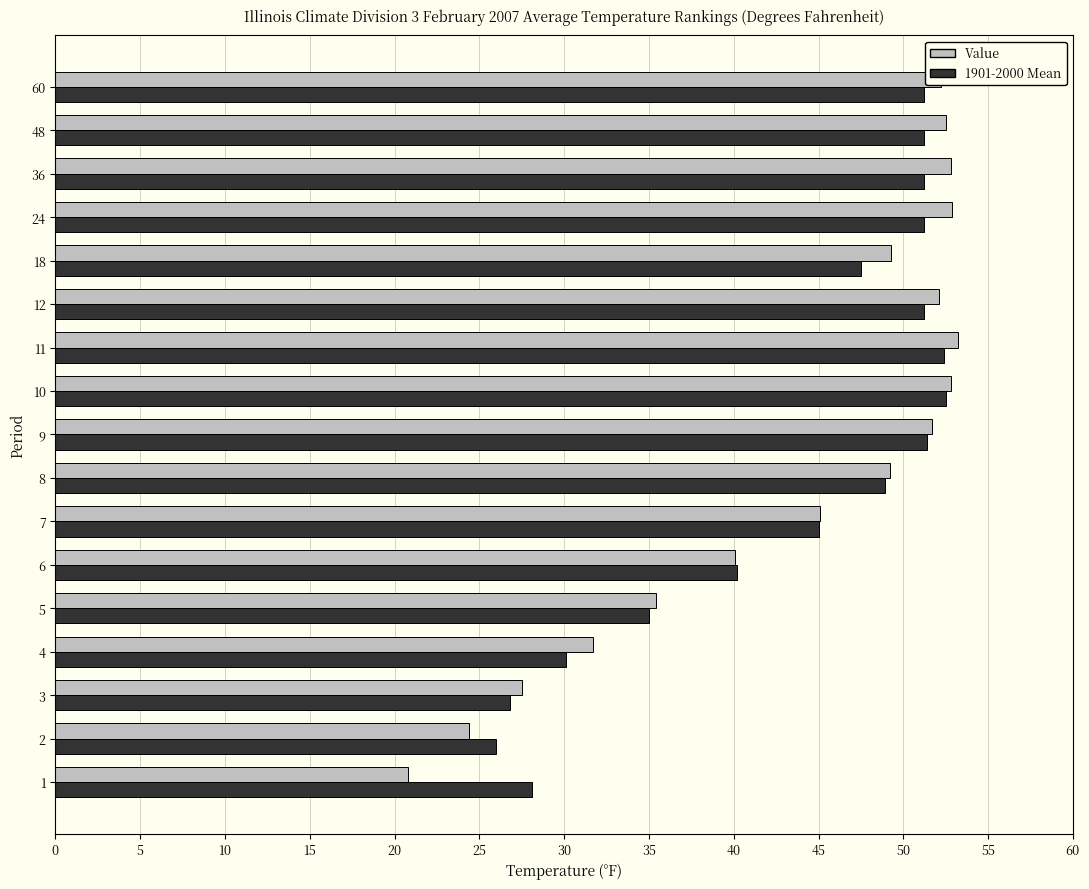

The value of 1901-2000 Mean at 48 is 51.2. True or false?

True